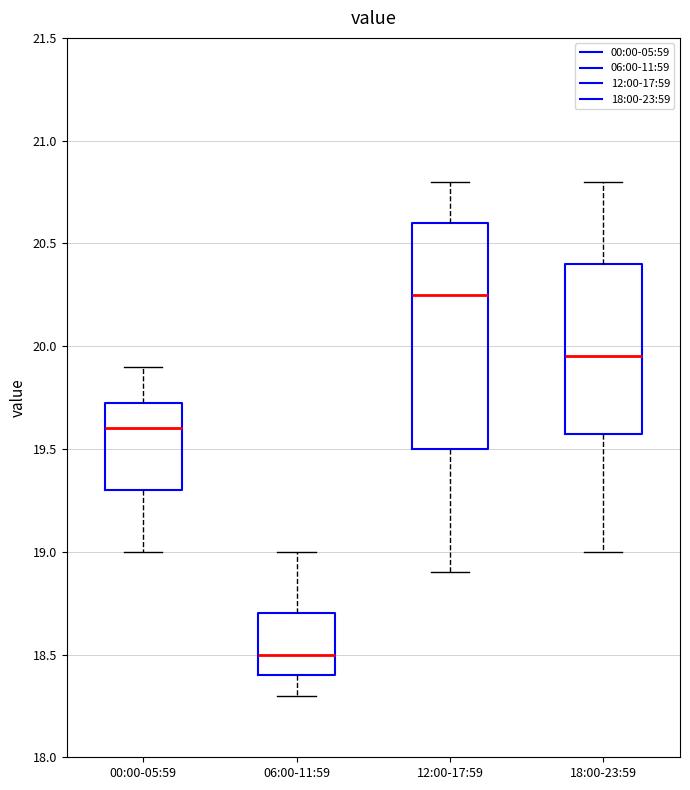

Which box is the tallest, from its lower edge to its upper edge?

12:00-17:59